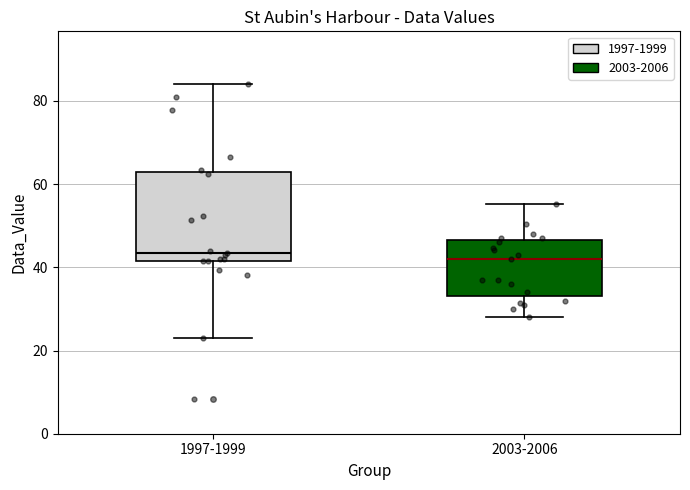

Reading left to right, read every box against the y-axis: the position of its median line, the range the box covers, and the ends of its whiskers. The values are not printed on the chart, so give them approximately, as read against the axis.

1997-1999: median 44, box 42 to 62, whiskers 24 to 84
2003-2006: median 42, box 34 to 46, whiskers 28 to 56